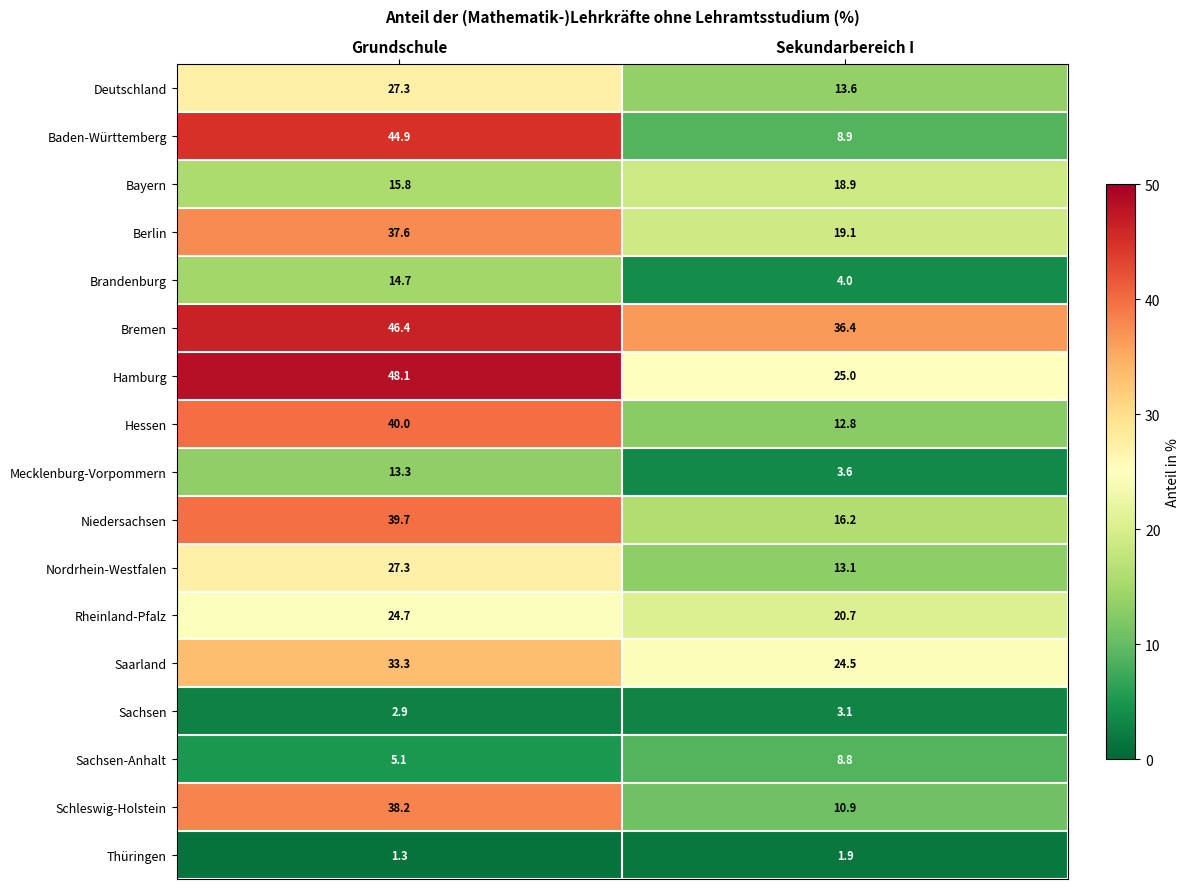

What is the total value across all series at Sekundarbereich I?

241.5